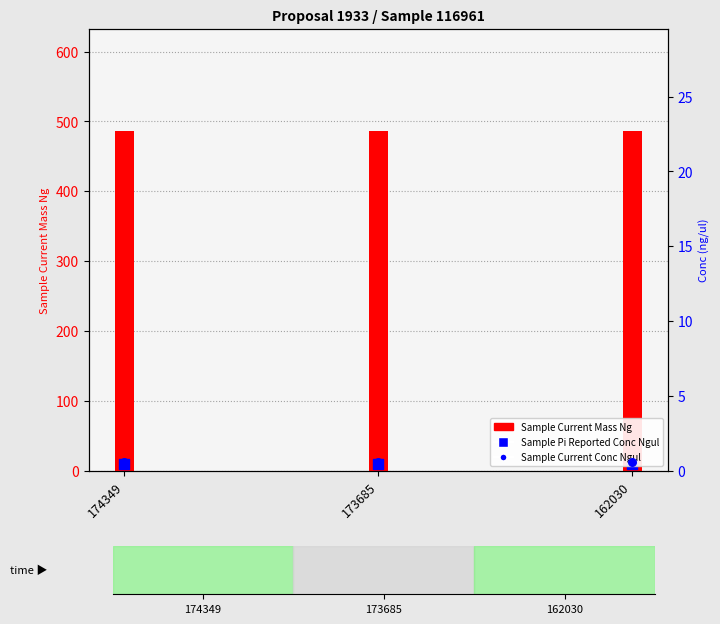

Which series has the largest total across all categories?

Sample Current Mass Ng